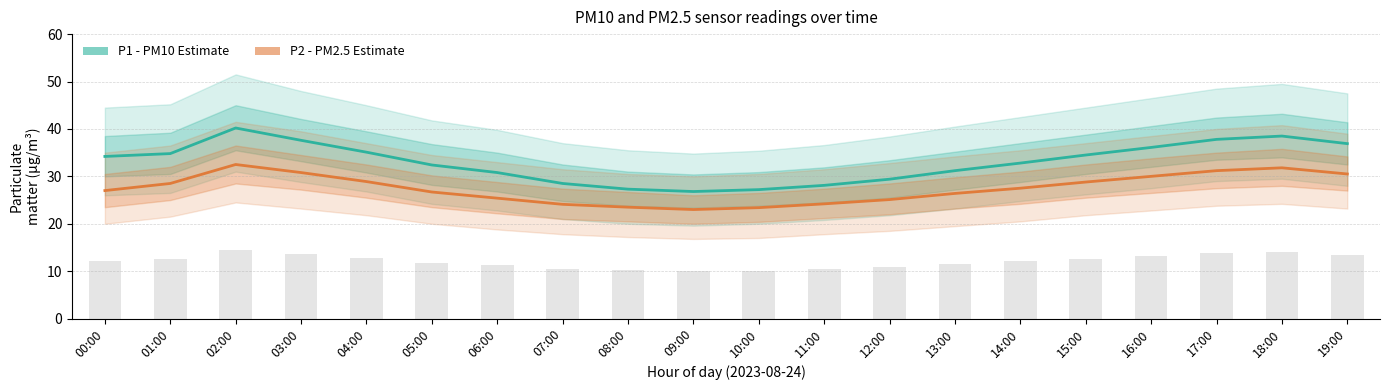

How many data points in P2 (PM2.5) are less than 27?

9